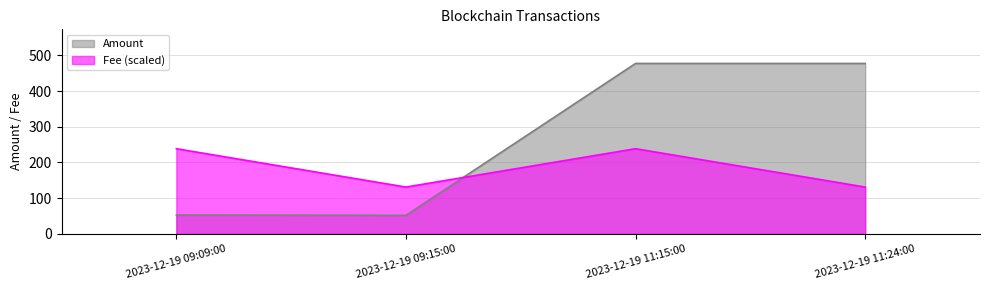

Reading left to right, list all the values displayed in this chart.

Amount: 53.1	52.1	477.2	477.2
Fee: 238.6	131.2	238.6	131.2